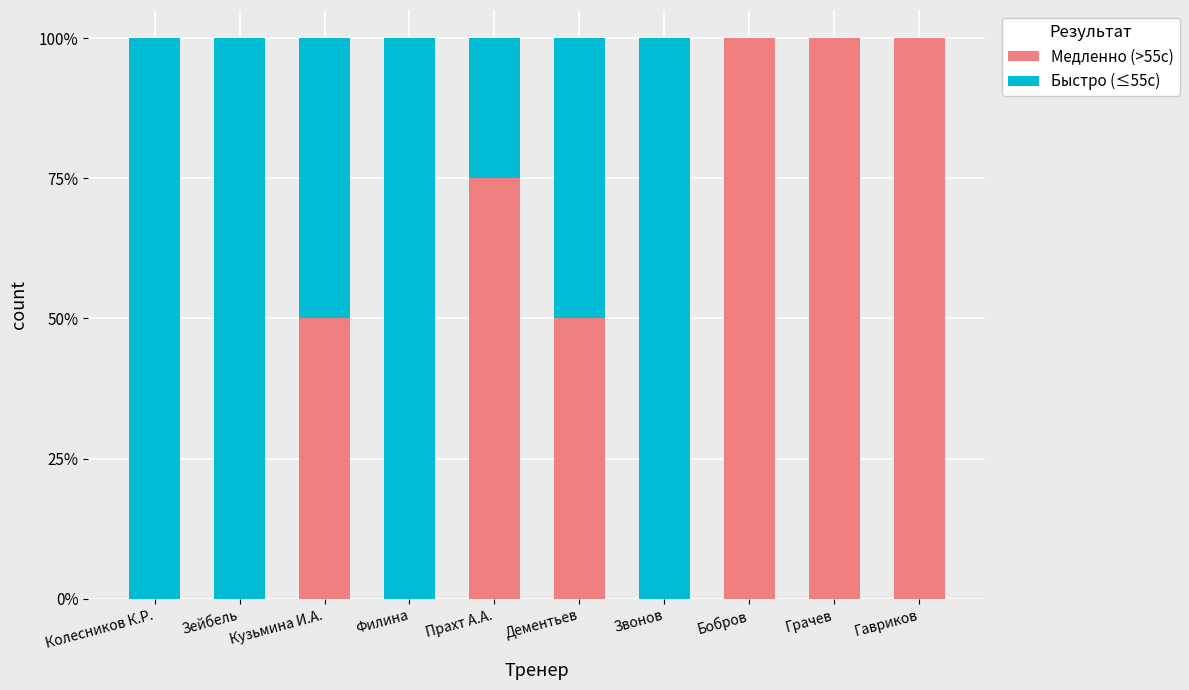

The Медленно (>55с) series shows 83 at Дементьев. True or false?

False